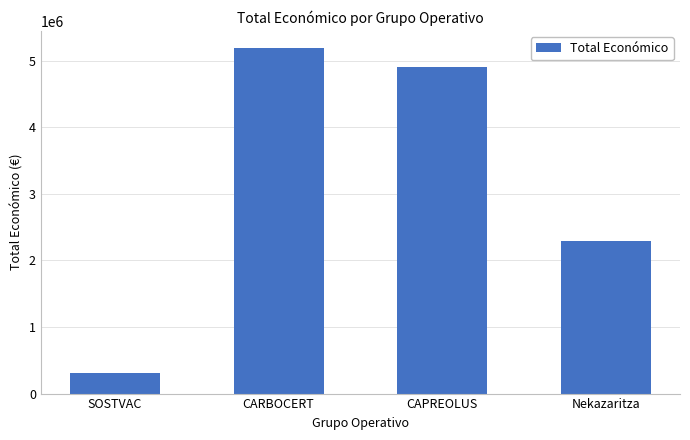

Read the value at SOSTVAC.

311553